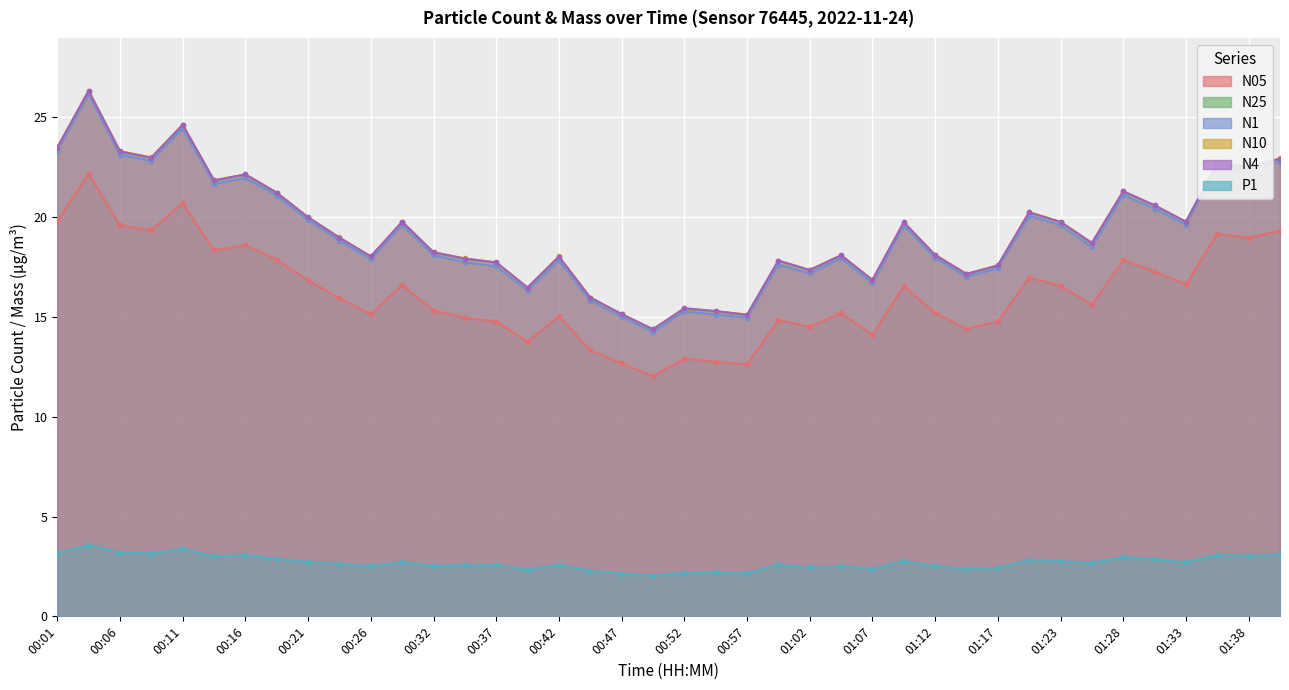

Rank the categories by N10 value from lowest to highest.

00:49, 00:57, 00:47, 00:55, 00:52, 00:44, 00:39, 01:07, 01:15, 01:02, 01:17, 00:37, 01:00, 00:34, 00:26, 00:42, 01:05, 01:12, 00:32, 01:25, 00:24, 01:10, 01:23, 00:29, 01:33, 00:21, 01:20, 01:30, 00:19, 01:28, 00:14, 00:16, 01:38, 01:36, 01:41, 00:09, 00:06, 00:01, 00:11, 00:04